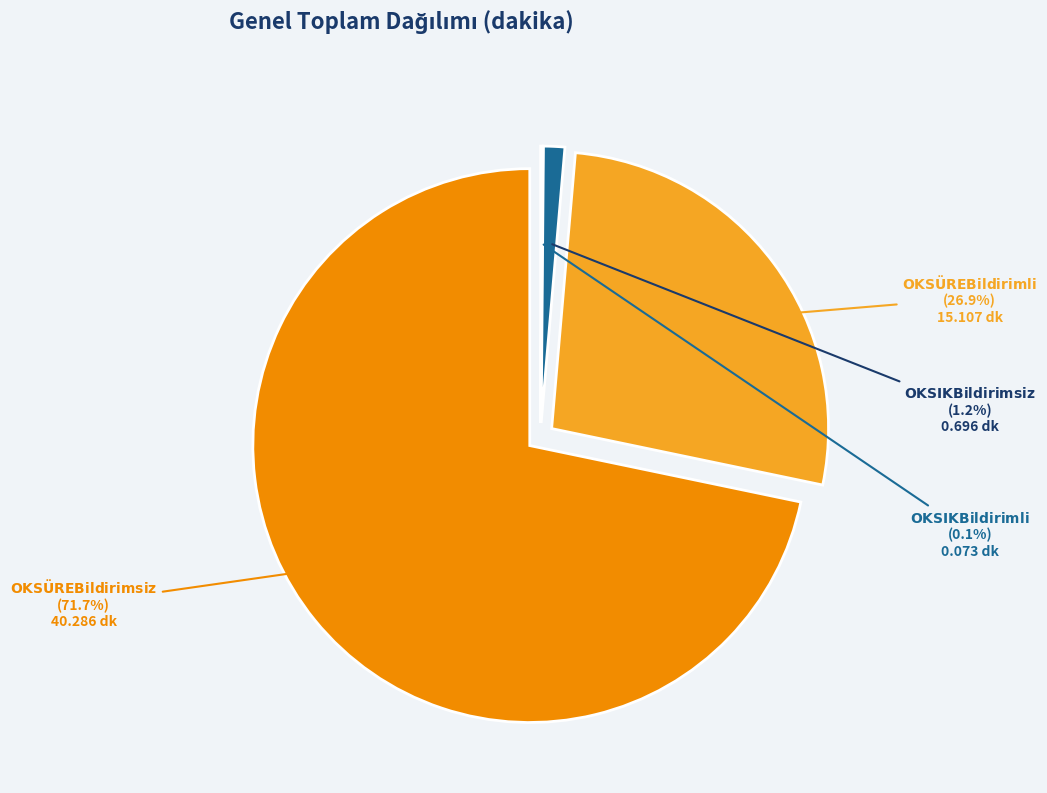

How many slices are in this pie chart?

4